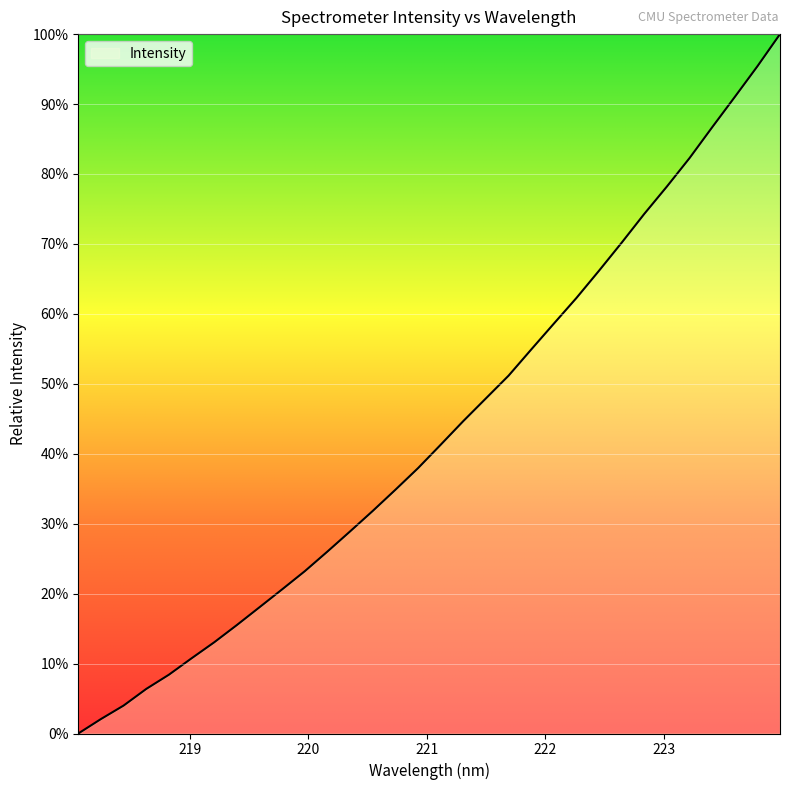

What is the greatest value displayed?

100.0